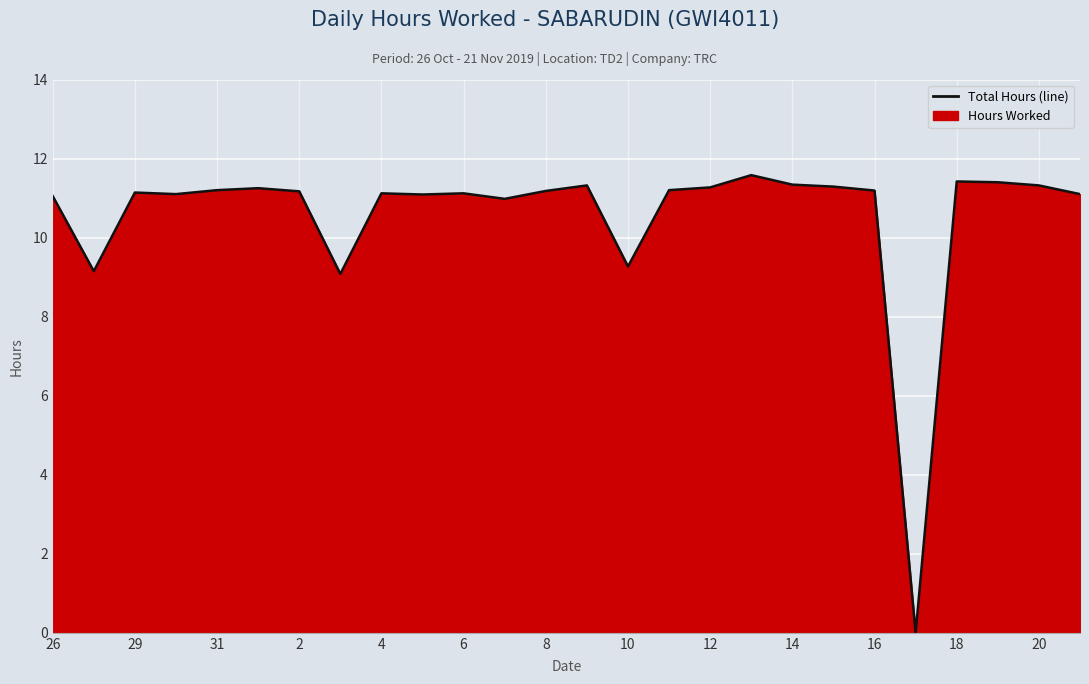

What is the change in value from 10 to 12?

+2.0